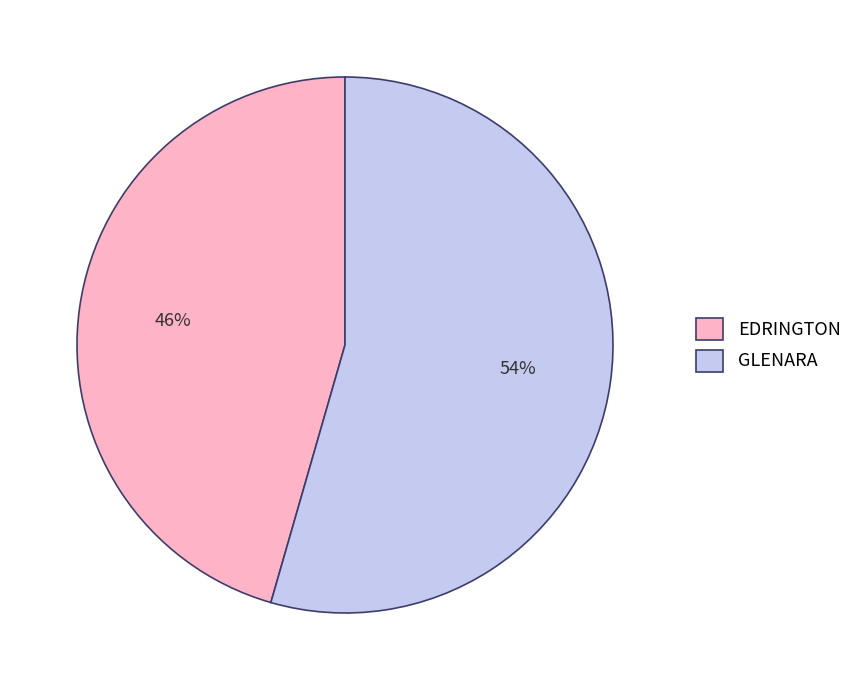

Do GLENARA and EDRINGTON together represent more than half of the pie?

Yes